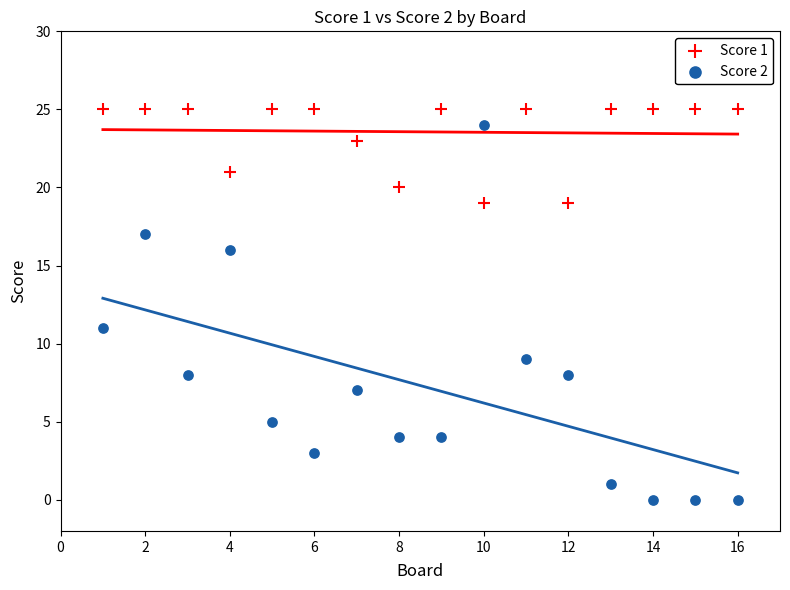

Across all series, what Y value is closest to 12?

11